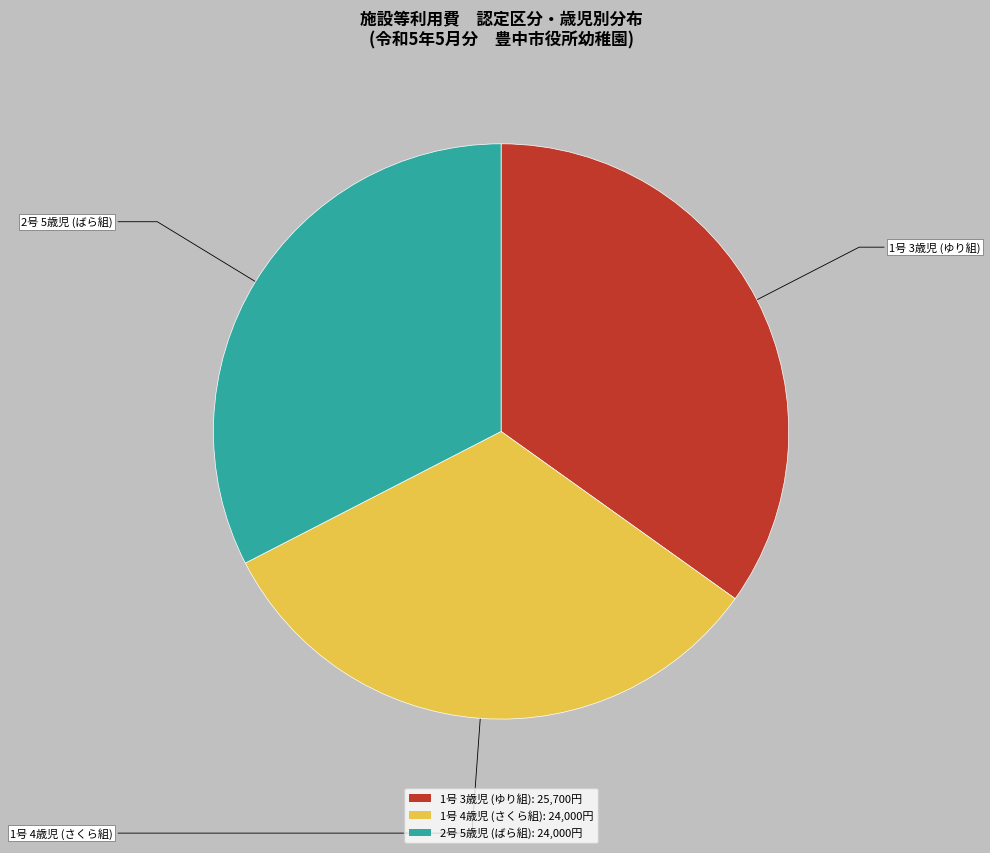

Is there a majority slice in this chart?

No